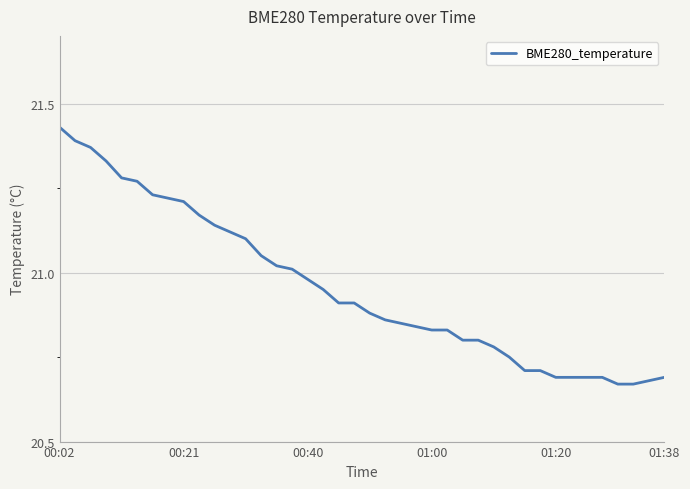

What is the difference between the maximum and minimum values?

0.8